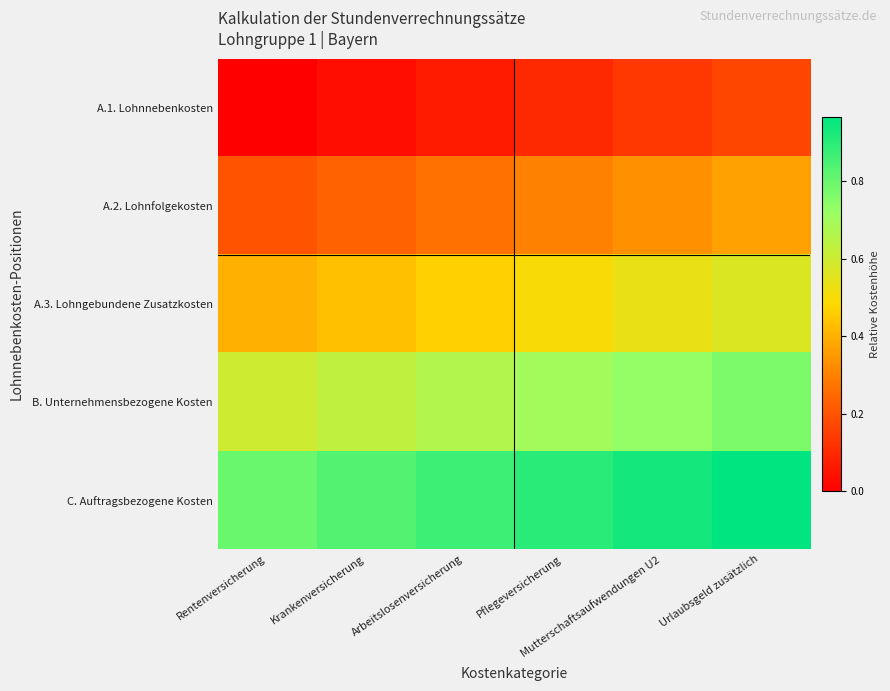

Reading left to right, what are all the values shown in this chart?

A.1. Lohnnebenkosten: Rentenversicherung=0.0	Krankenversicherung=0.0	Arbeitslosenversicherung=0.1	Pflegeversicherung=0.1	Mutterschaftsaufwendungen U2=0.1	Urlaubsgeld zusätzlich=0.2
A.2. Lohnfolgekosten: Rentenversicherung=0.2	Krankenversicherung=0.2	Arbeitslosenversicherung=0.3	Pflegeversicherung=0.3	Mutterschaftsaufwendungen U2=0.3	Urlaubsgeld zusätzlich=0.4
A.3. Lohngebundene Zusatzkosten: Rentenversicherung=0.4	Krankenversicherung=0.4	Arbeitslosenversicherung=0.5	Pflegeversicherung=0.5	Mutterschaftsaufwendungen U2=0.5	Urlaubsgeld zusätzlich=0.6
B. Unternehmensbezogene Kosten: Rentenversicherung=0.6	Krankenversicherung=0.6	Arbeitslosenversicherung=0.7	Pflegeversicherung=0.7	Mutterschaftsaufwendungen U2=0.7	Urlaubsgeld zusätzlich=0.8
C. Auftragsbezogene Kosten: Rentenversicherung=0.8	Krankenversicherung=0.8	Arbeitslosenversicherung=0.9	Pflegeversicherung=0.9	Mutterschaftsaufwendungen U2=0.9	Urlaubsgeld zusätzlich=1.0